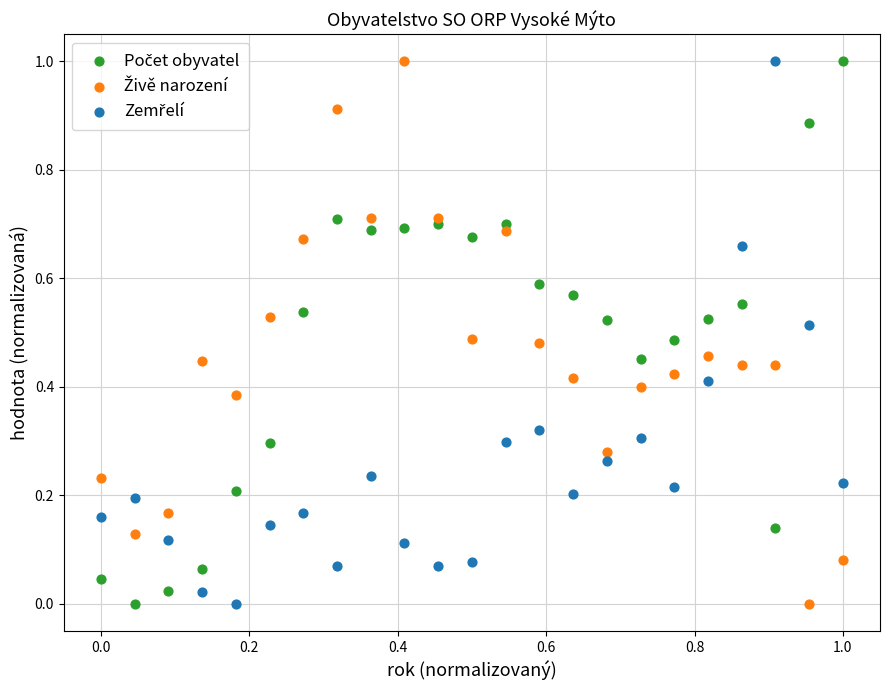

Across all data points, what is the range of Y values (max minus min)?

1.0